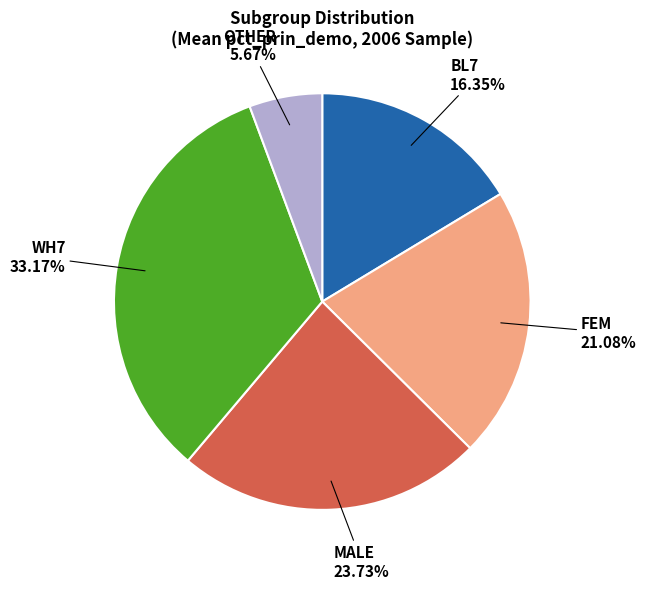

Does any single category account for the majority?

No